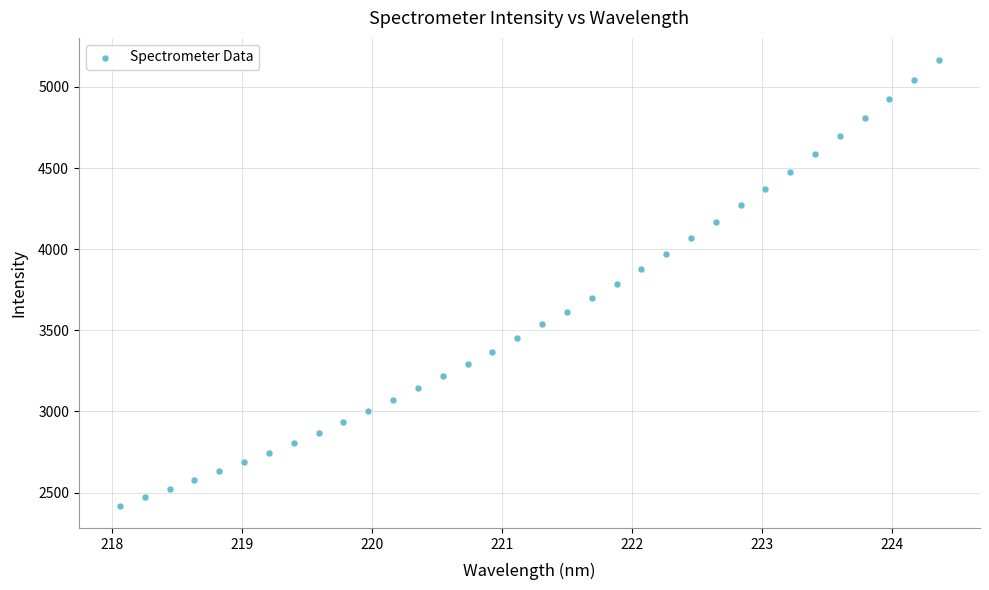

What is the range of X values (max minus min)?

6.3